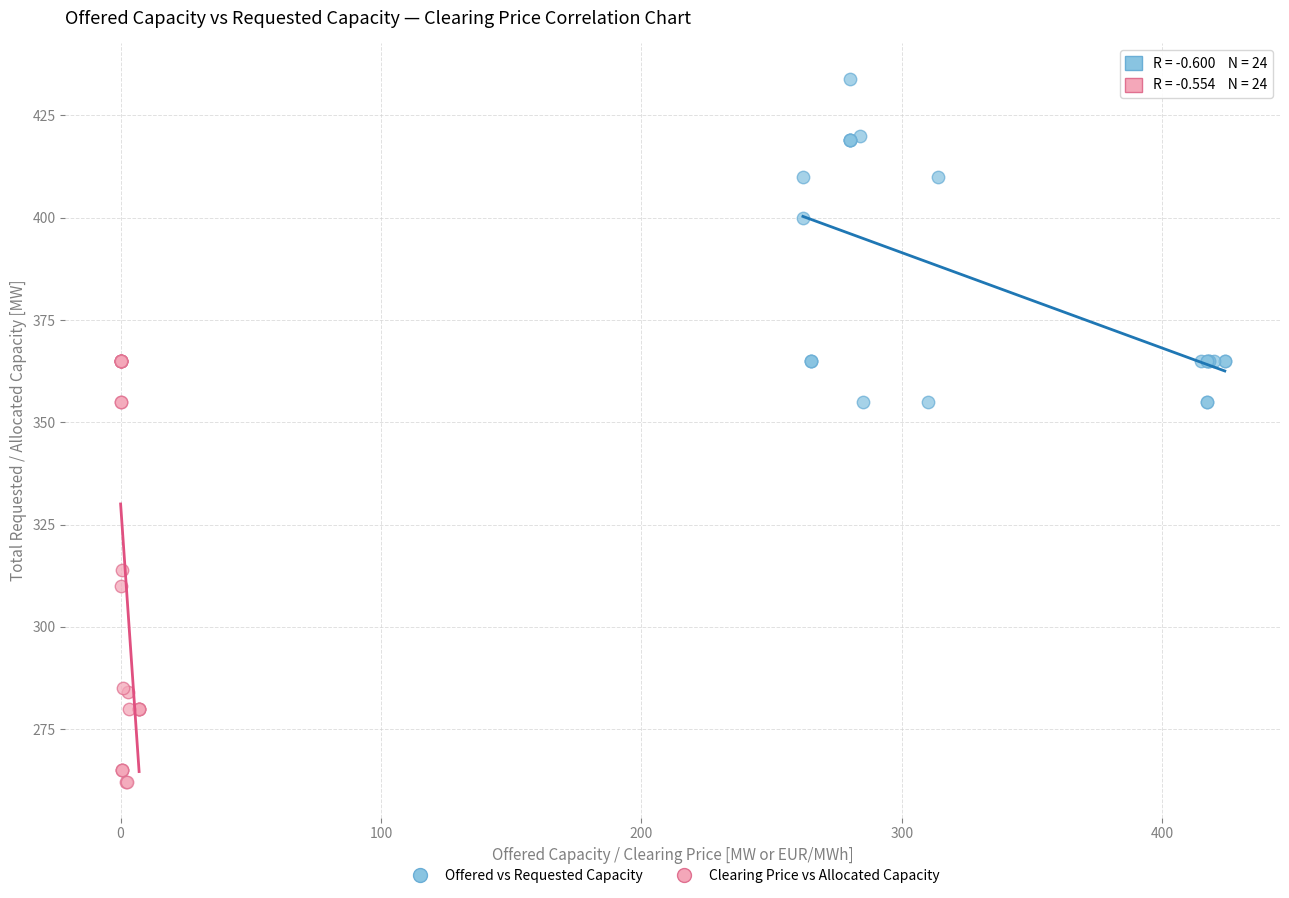

Which series has the largest Y range (max minus min)?

Clearing Price vs Allocated Capacity